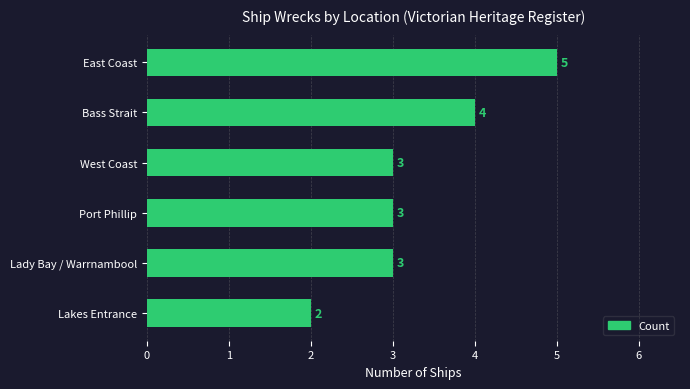

Is it true that the value at Bass Strait is 6?

False